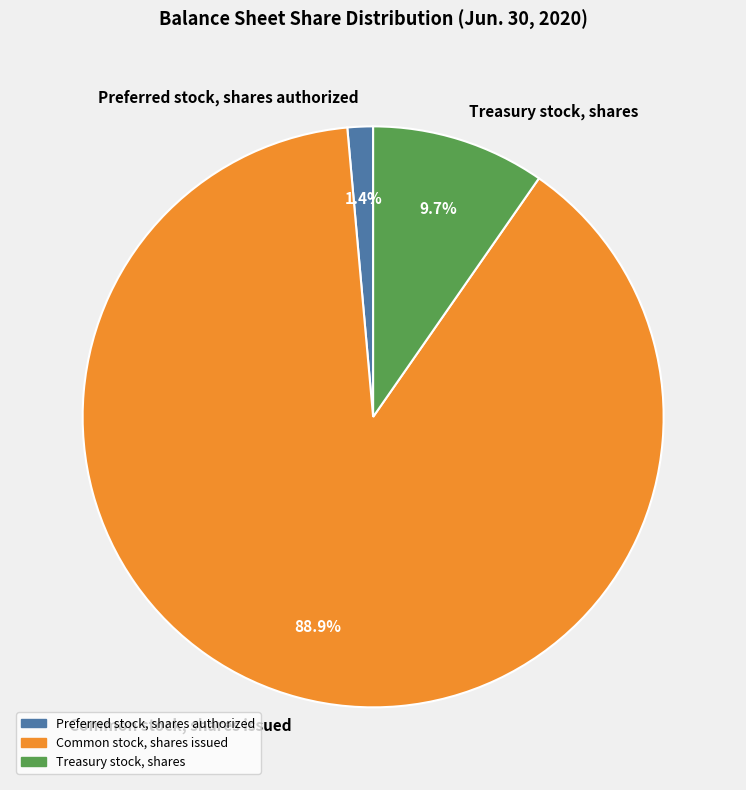

How many segments does this pie chart have?

3